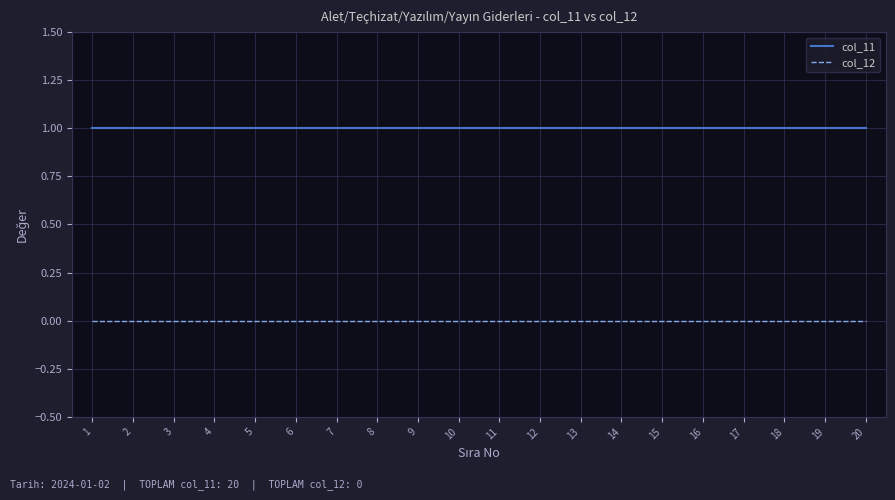

Rank the series at 1 from highest to lowest value.

col_11, col_12